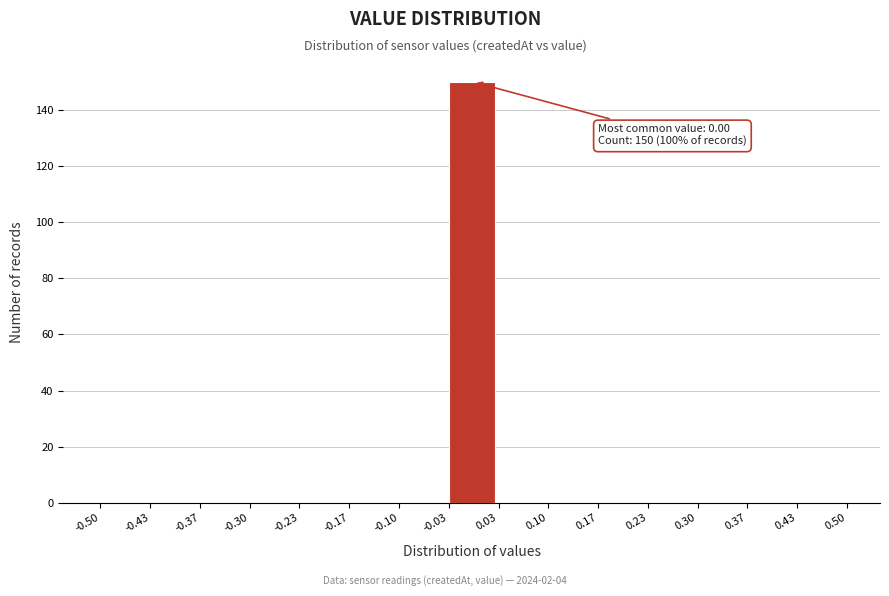

Which range on the x-axis has the tallest bar?

-0.03 to 0.03